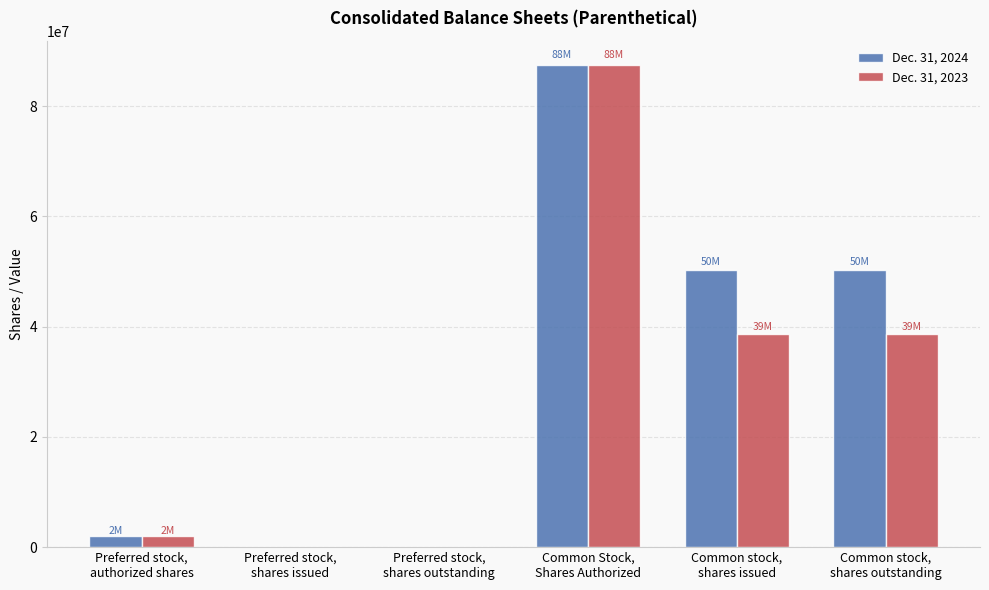

Reading left to right, what are all the values shown in this chart?

Dec. 31, 2024: 2000000	0	0	87500000	50285509	50285509
Dec. 31, 2023: 2000000	0	0	87500000	38687061	38687061